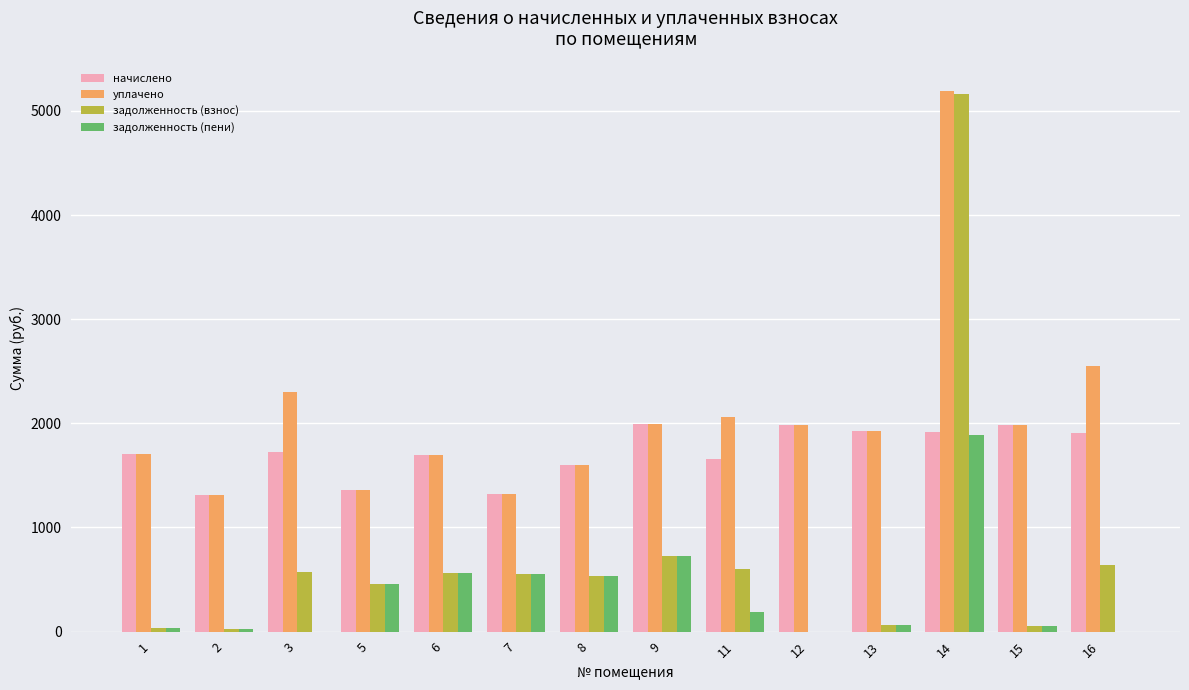

What are all the series names shown in the legend?

начислено, уплачено, задолженность (взнос), задолженность (пени)